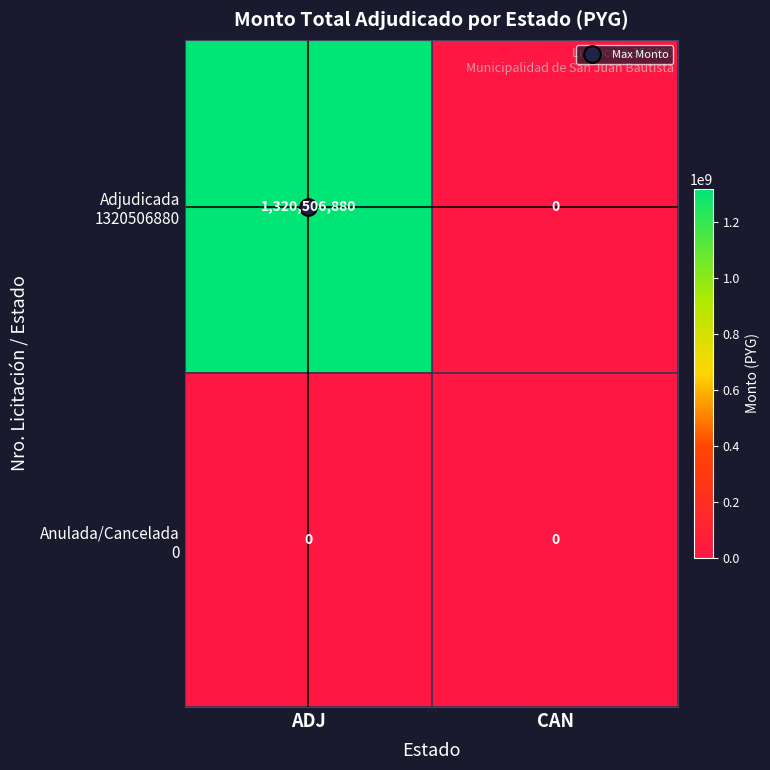

At which category is the sum across all series the highest?

ADJ